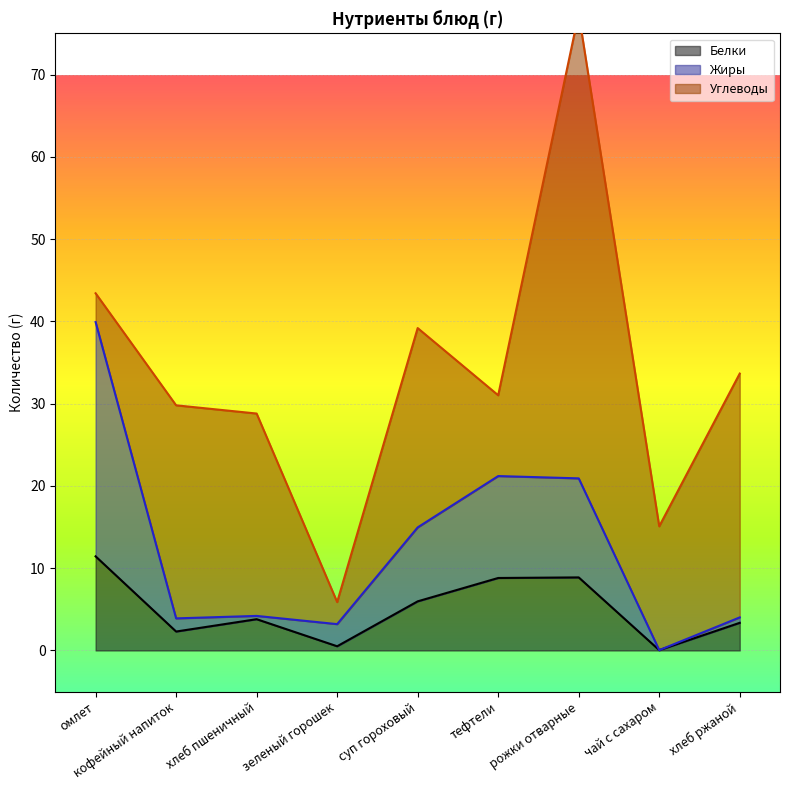

Which category has the highest value across all series?

омлет